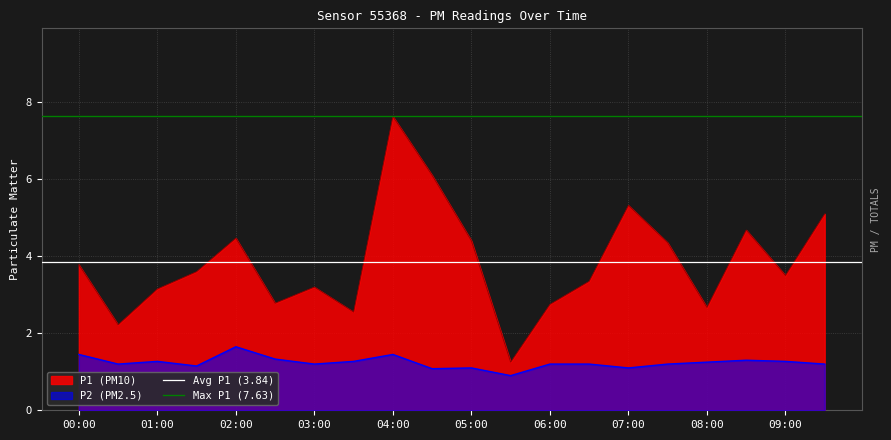

What position from the right is 00:00?

2